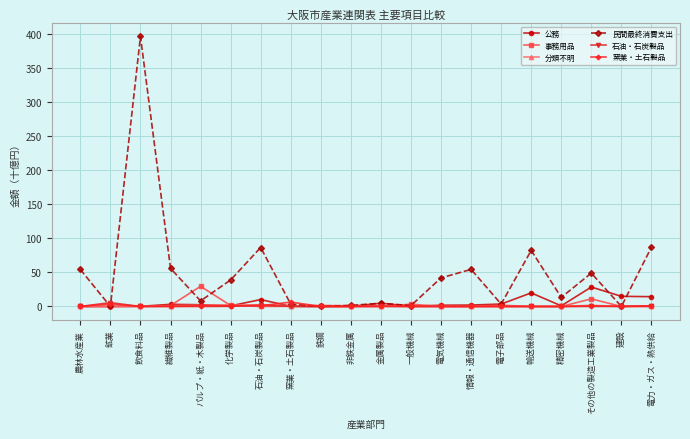

Is it true that 民間最終消費支出 equals 38.8 at 化学製品?

True